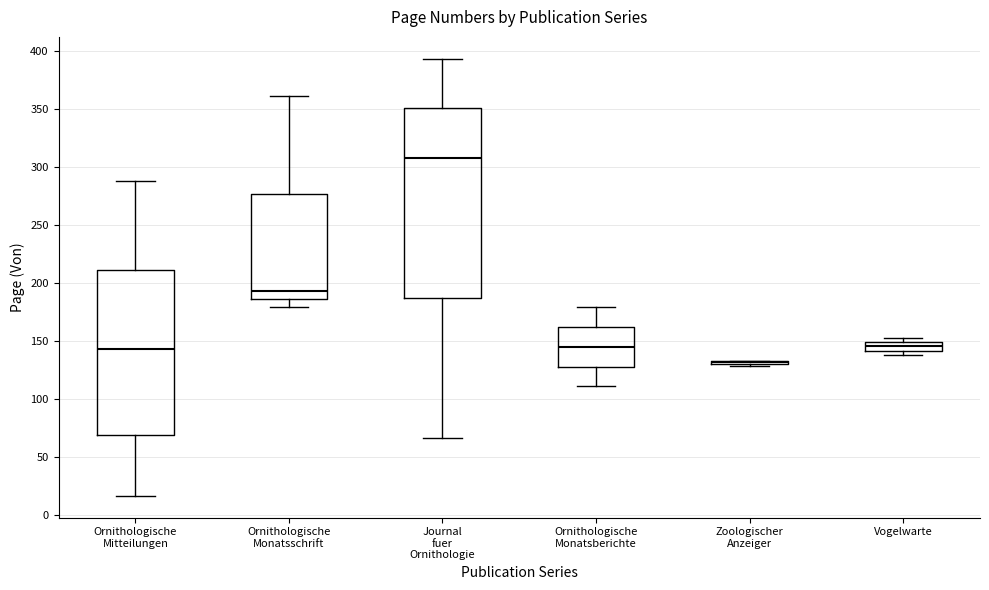

Comparing the boxes themselves (not the whiskers), which one is the tallest?

Journal fuer Ornithologie